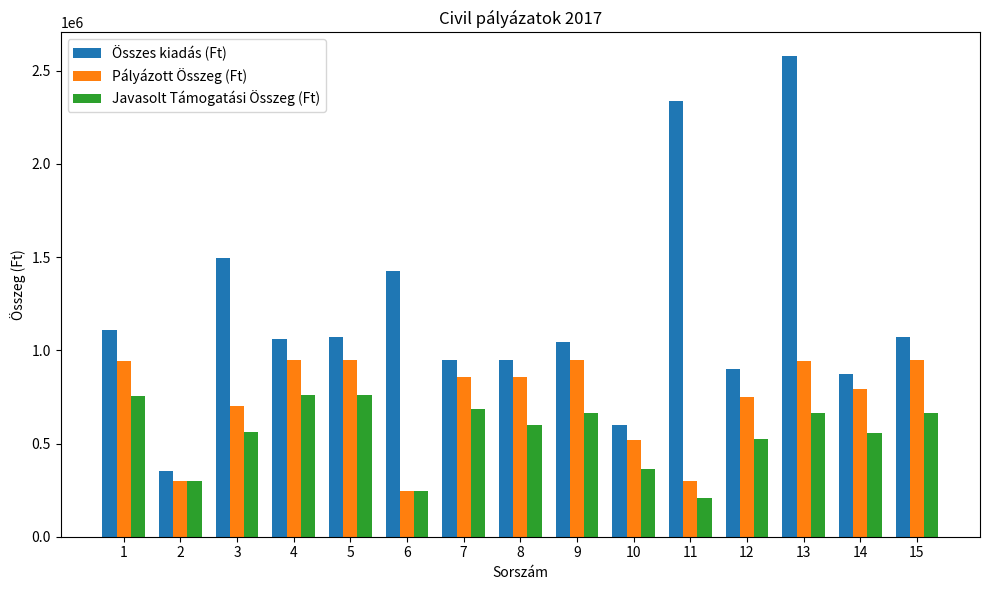

How many bars are there in each group?

3